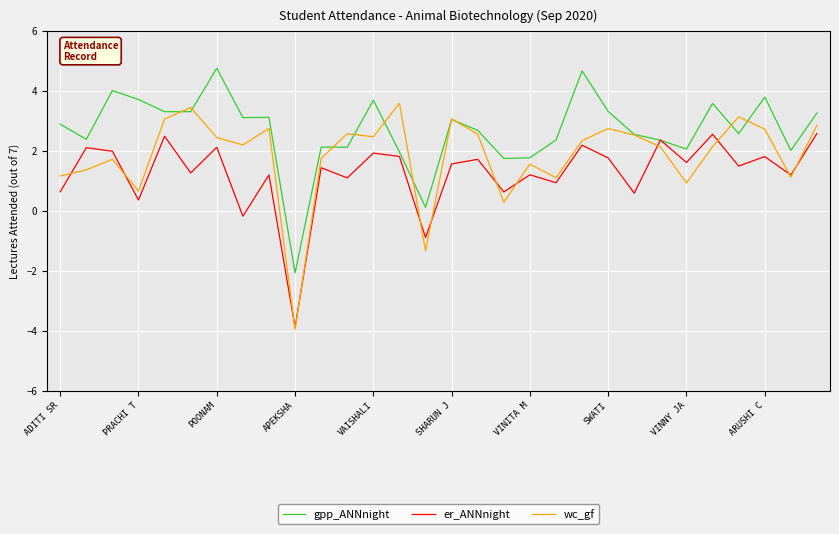

What is the average value of the gpp_ANNnight series?

2.7